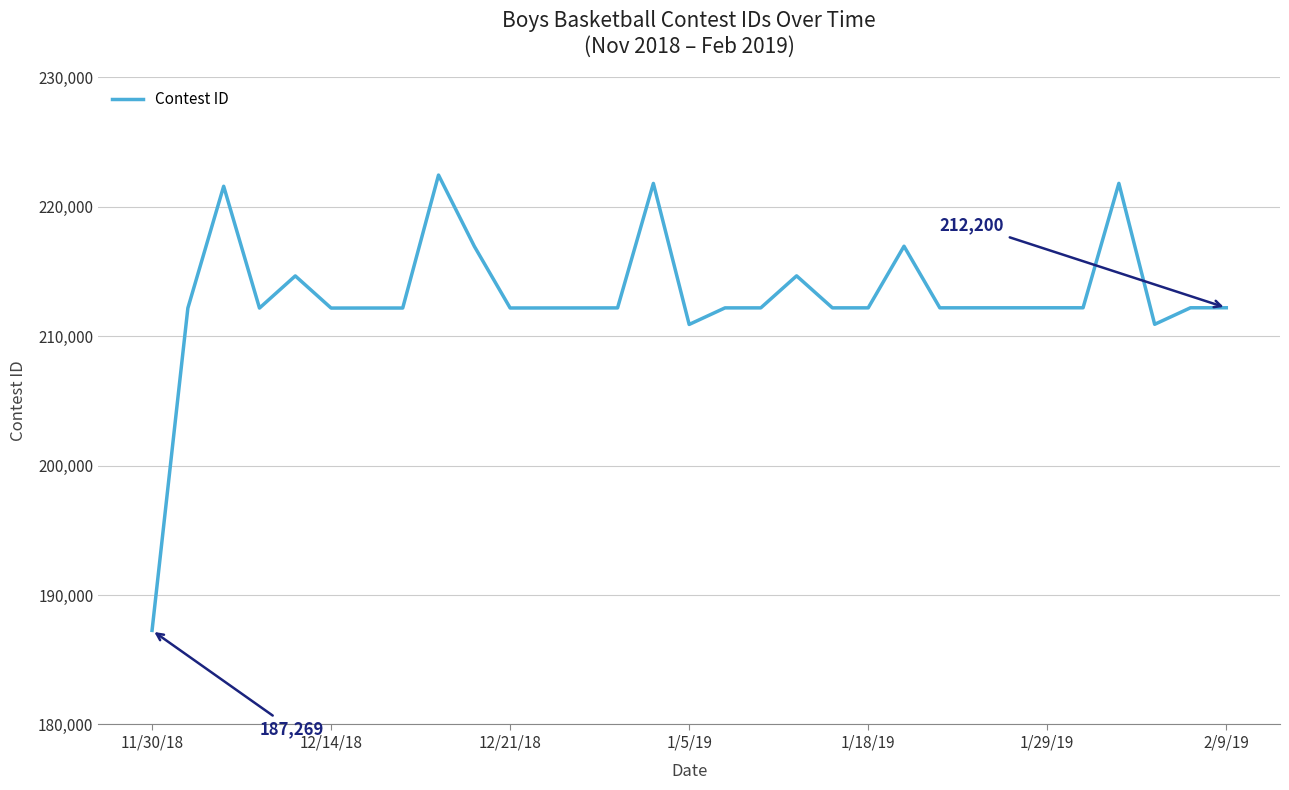

What is the smallest value displayed?

187269